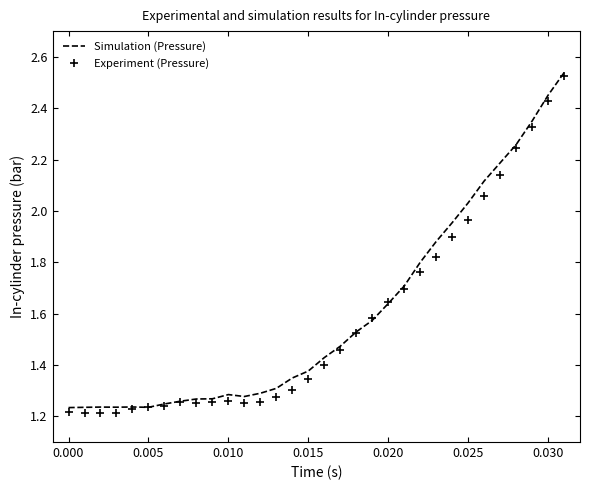

At how many categories does at least one series exceed 1?

32